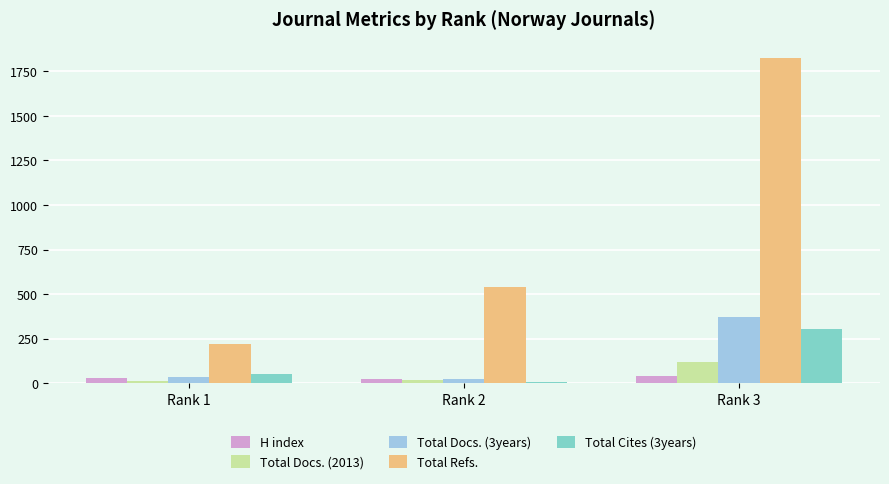

What is the sum of all Total Docs. (2013) values?

146